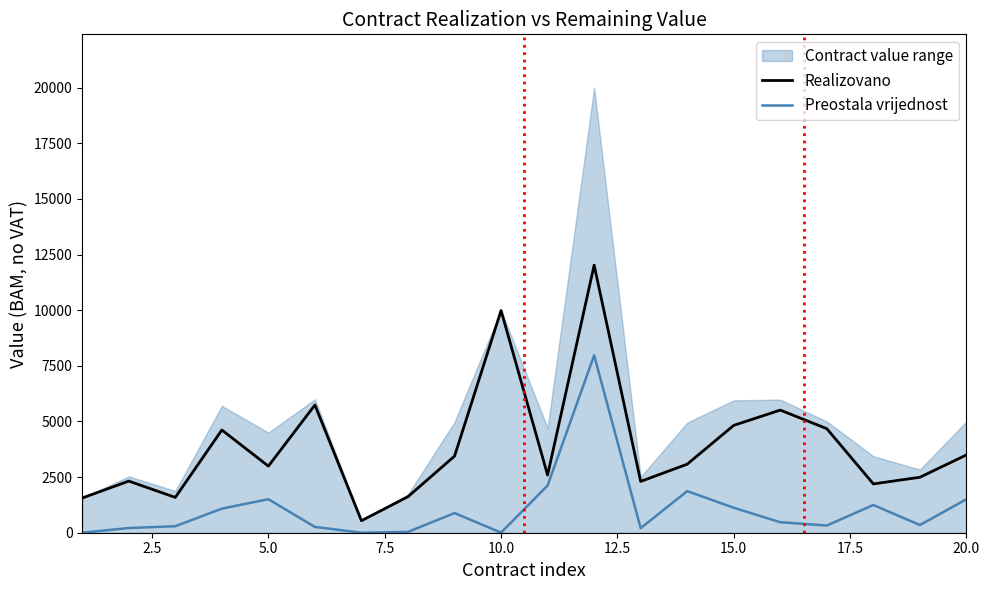

True or false: Preostala vrijednost and Realizovano intersect in this chart.

False